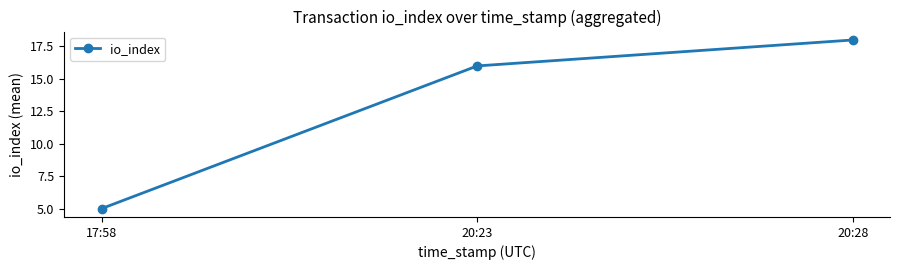

Reading left to right, what are all the values shown in this chart?

5	16	18